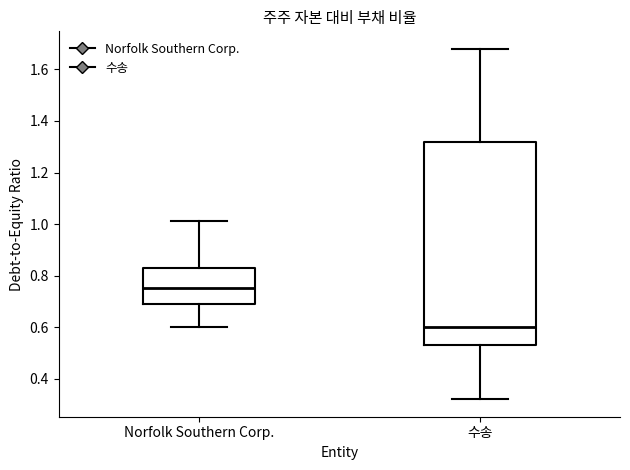

Reading left to right, read every box against the y-axis: the position of its median line, the range the box covers, and the ends of its whiskers. The values are not printed on the chart, so give them approximately, as read against the axis.

Norfolk Southern Corp.: median 0.76, box 0.70 to 0.84, whiskers 0.60 to 1.02
수송: median 0.60, box 0.54 to 1.32, whiskers 0.32 to 1.68